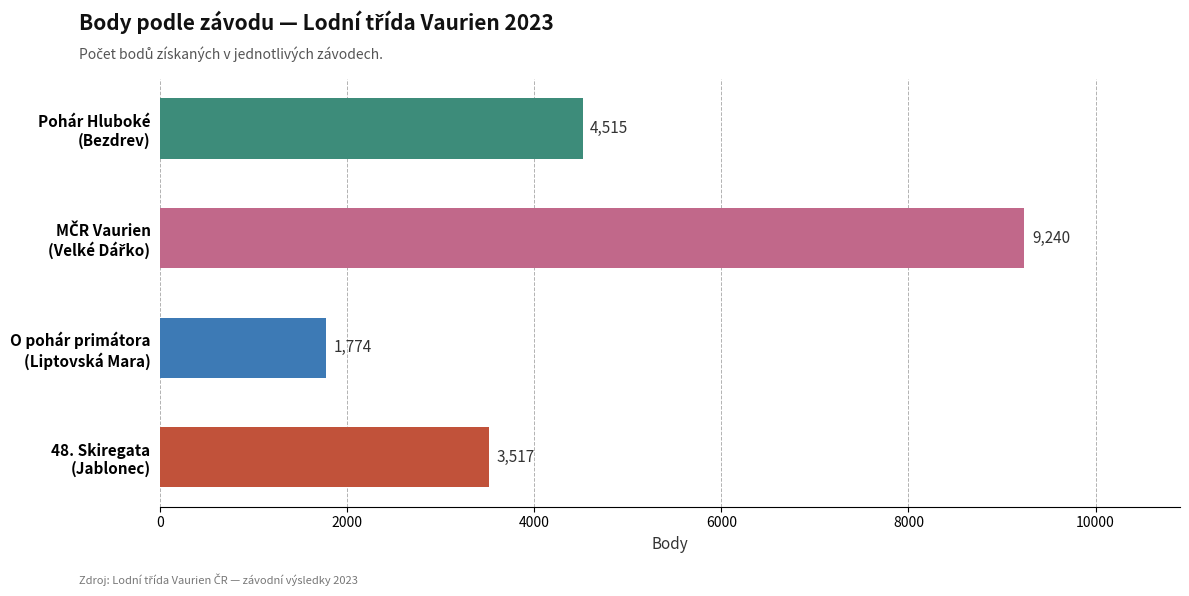

What is the minimum value shown in the chart?

1774